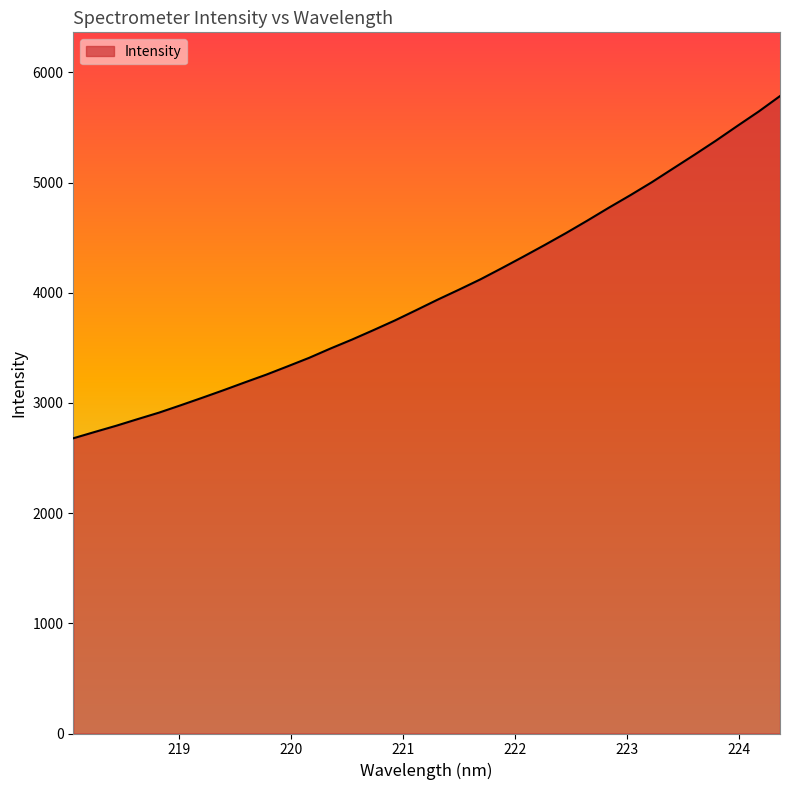

What is the maximum value shown in the chart?

5785.3